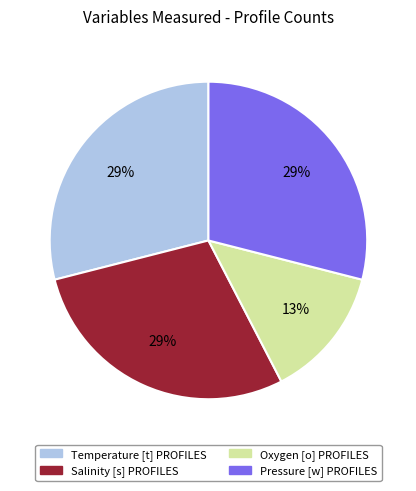

To the nearest percent, what is the difference between the largest and smallest slice percentages?

16%